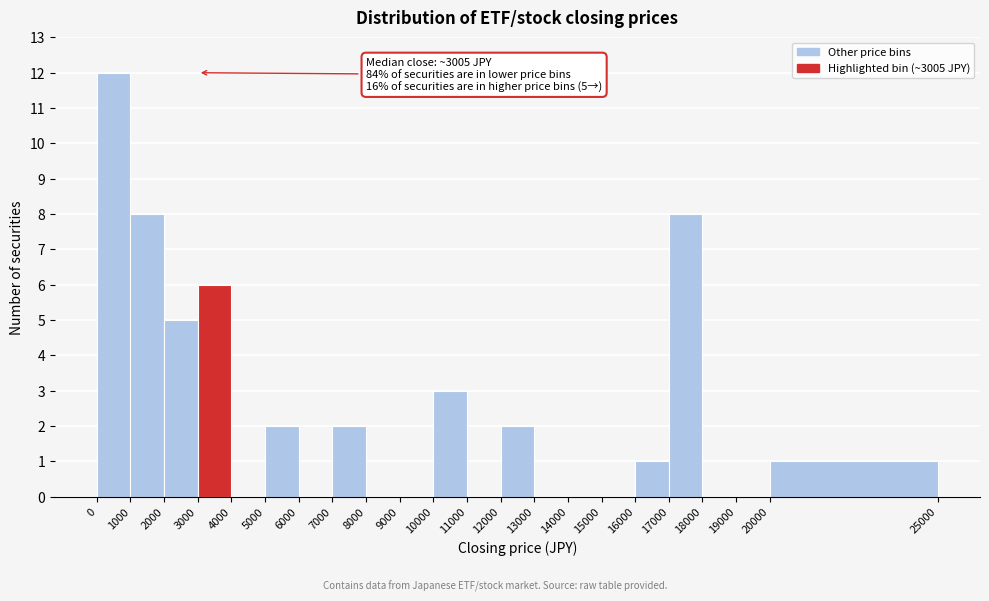

Which range on the x-axis has the tallest bar?

0 to 1000